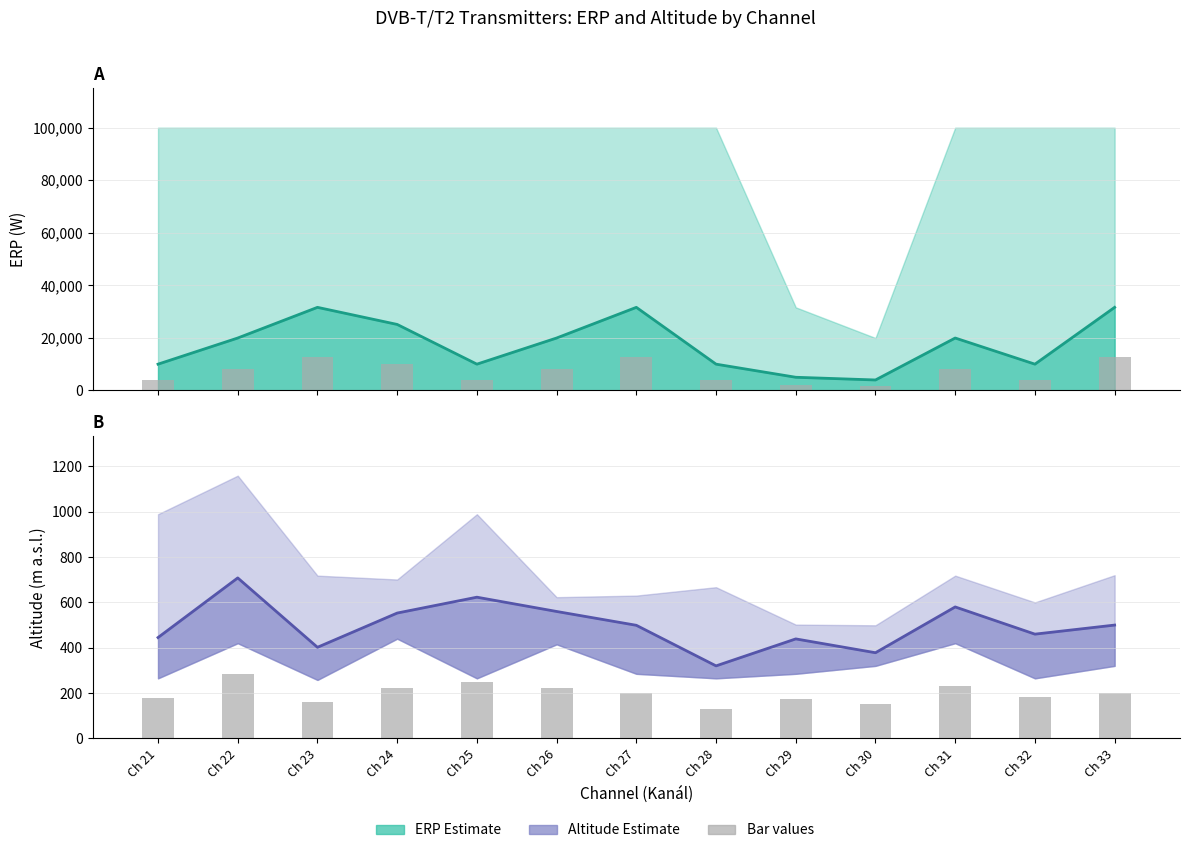

Between Ch 32 and Ch 33, which series saw the biggest shift?

Mean ERP